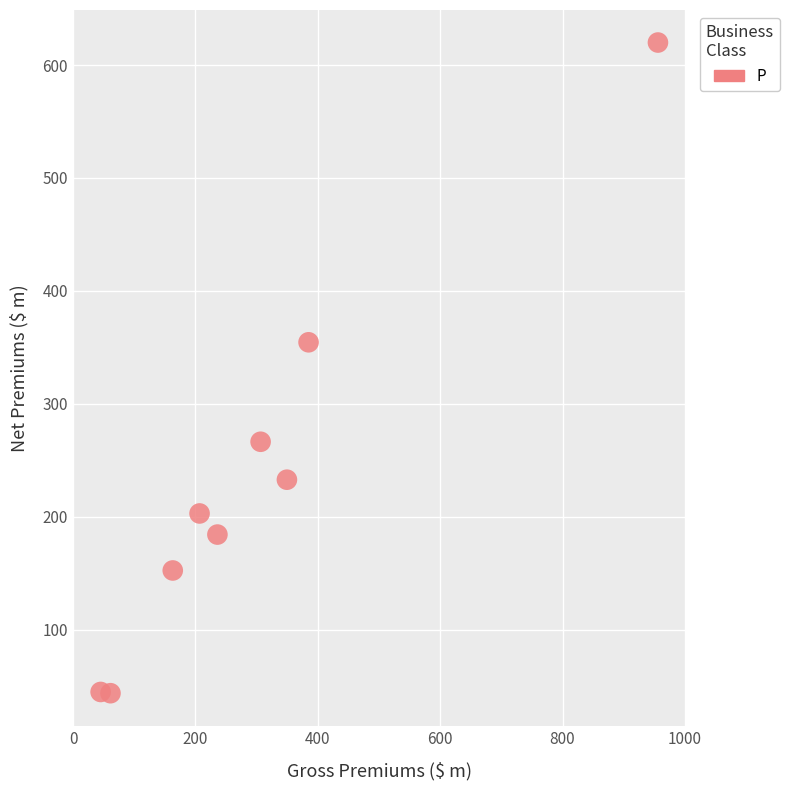

What Y value in the scatter plot is closest to 331?

354.4